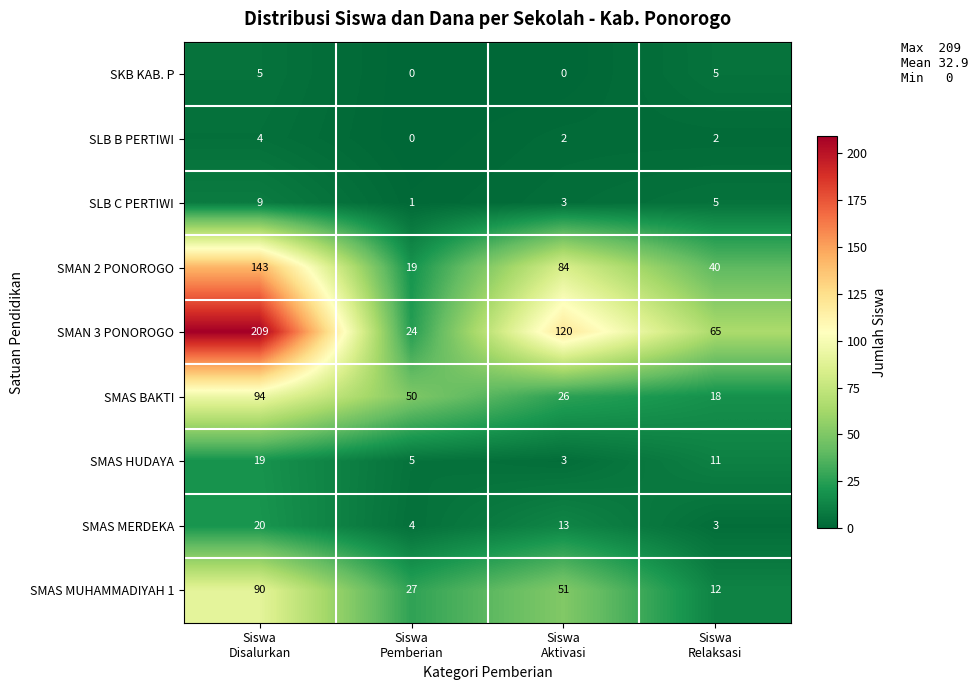

How many distinct data groups are displayed?

9